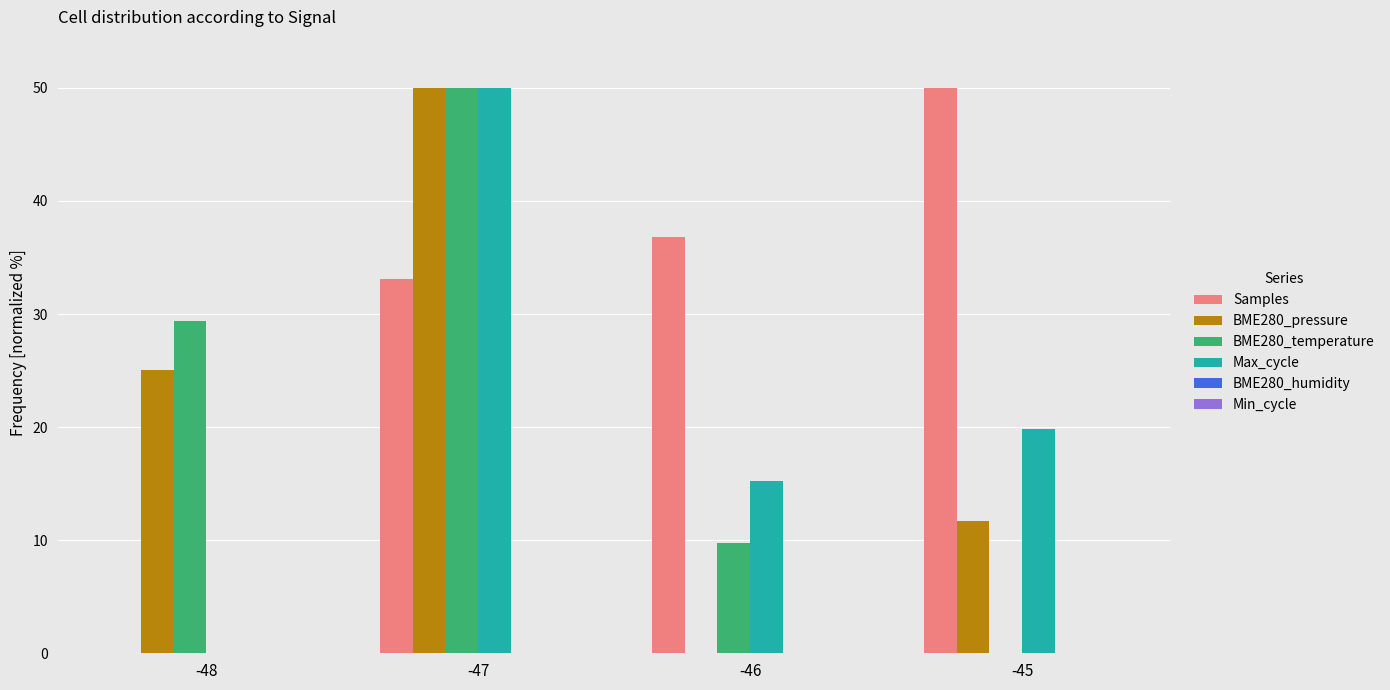

True or false: BME280_temperature has a value of 70.8 at -47.

False